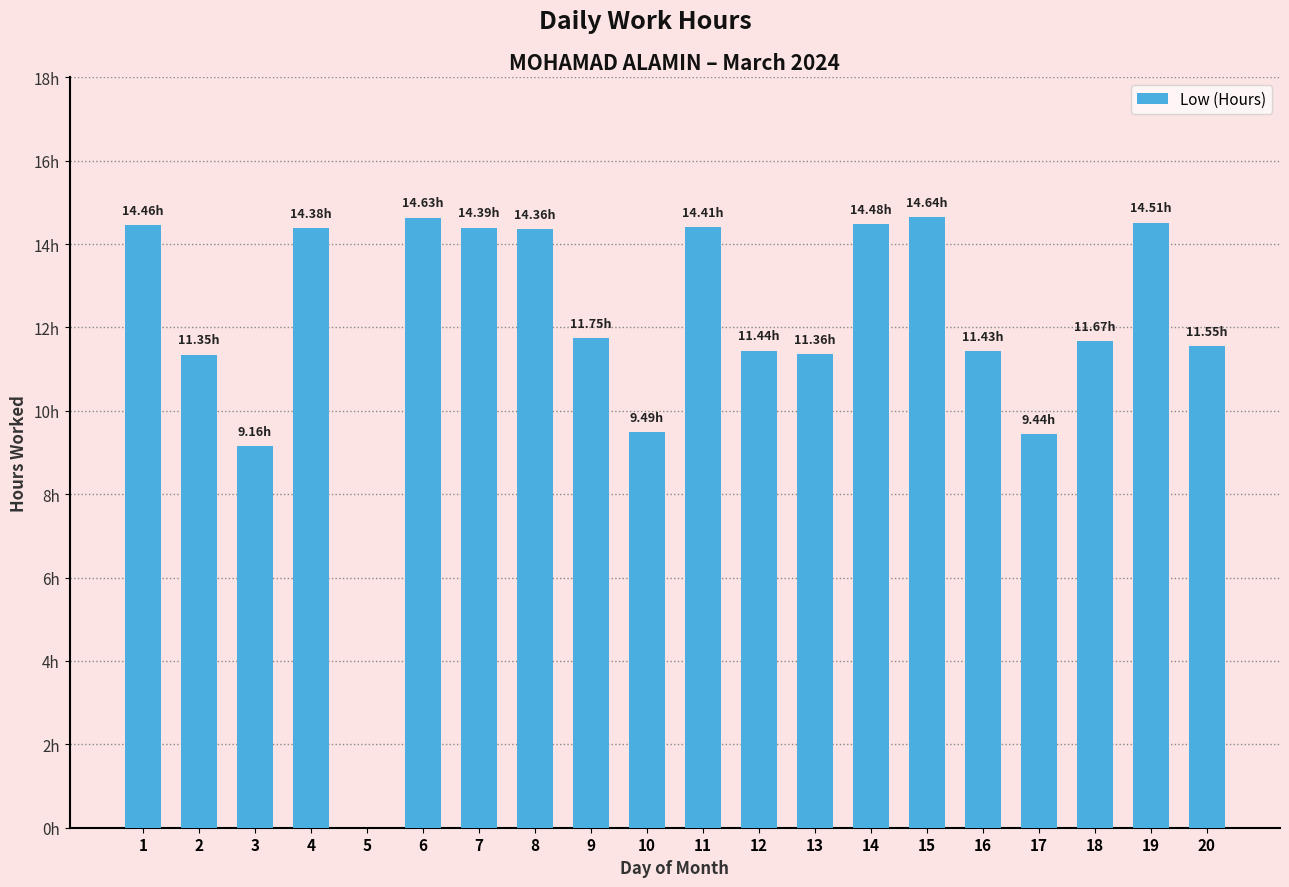

Reading left to right, transcribe all the data shown in this chart.

1=14.5	2=11.3	3=9.2	4=14.4	5=0.0	6=14.6	7=14.4	8=14.4	9=11.8	10=9.5	11=14.4	12=11.4	13=11.4	14=14.5	15=14.6	16=11.4	17=9.4	18=11.7	19=14.5	20=11.6